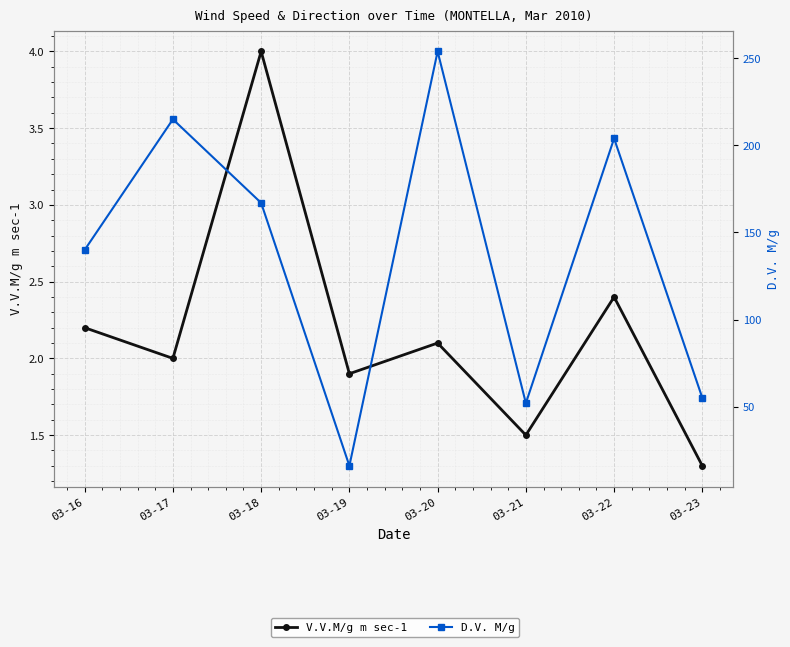

True or false: D.V. M/g and V.V.M/g m sec-1 cross at least once.

False